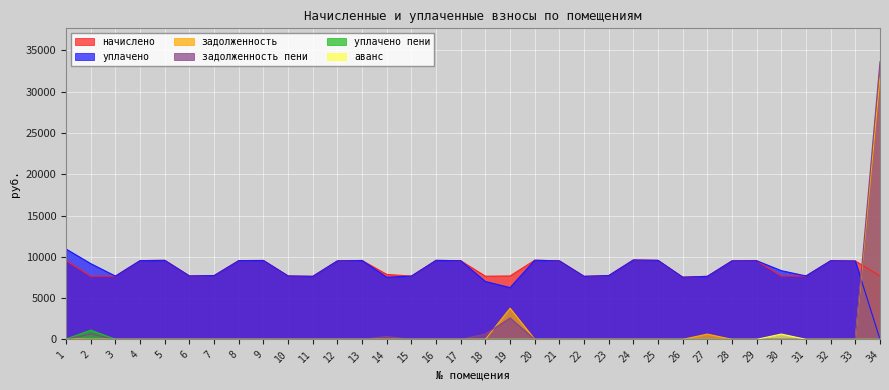

Which series changed the most between 9 and 28?

начислено